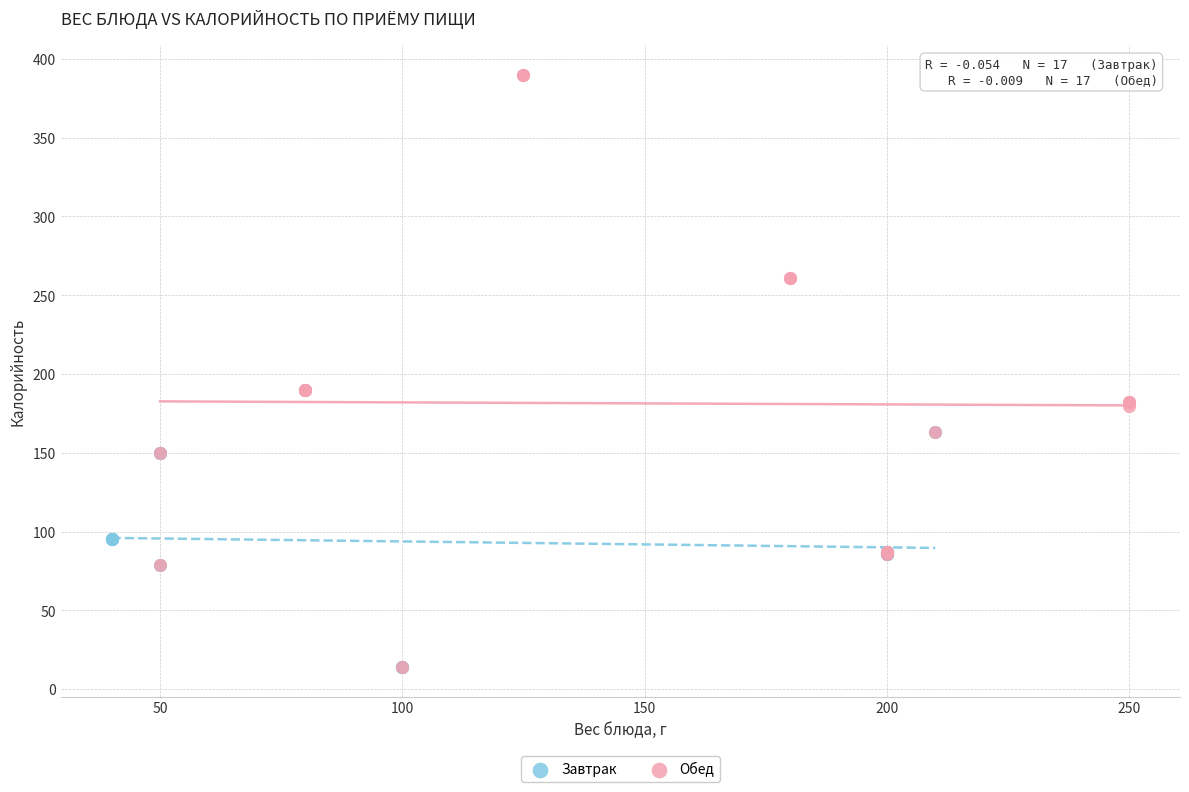

Which series has the widest spread of Y values?

Обед